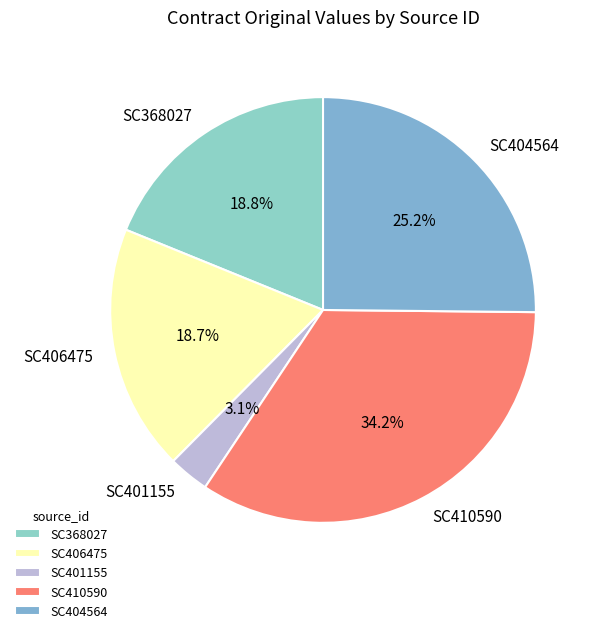

To the nearest percent, what is the average slice percentage?

20%